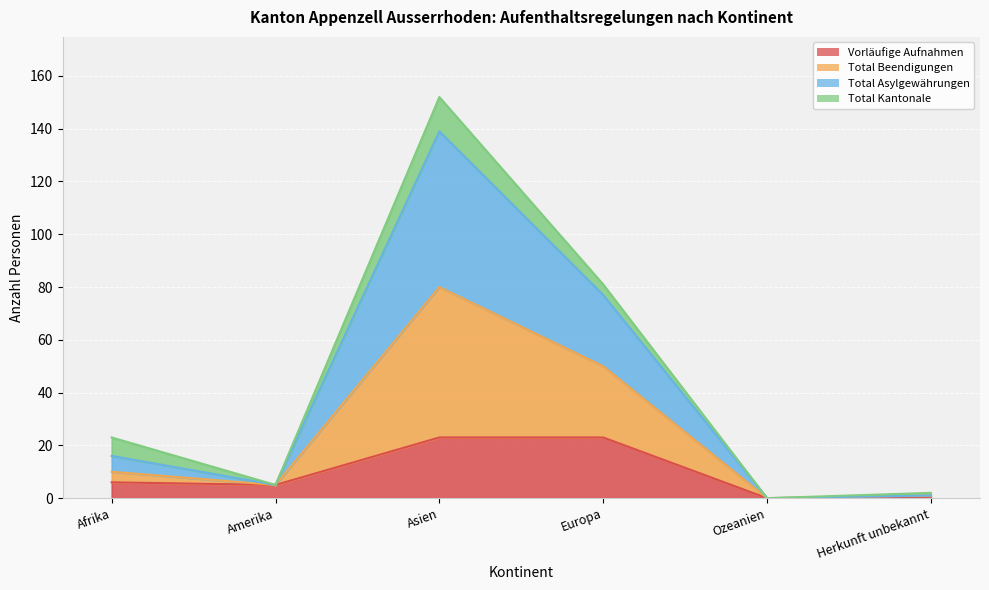

Where is the first local minimum for Total Beendigungen?

Amerika